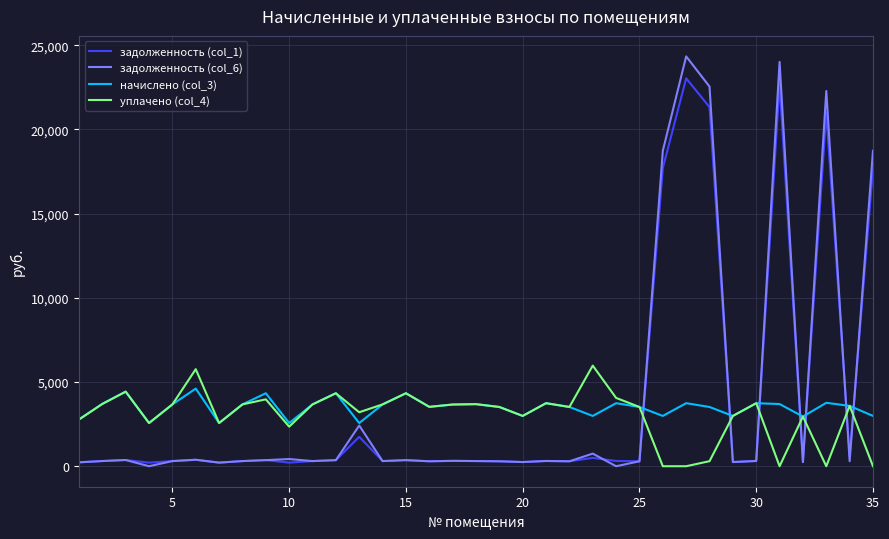

Count the number of data series in this chart.

4